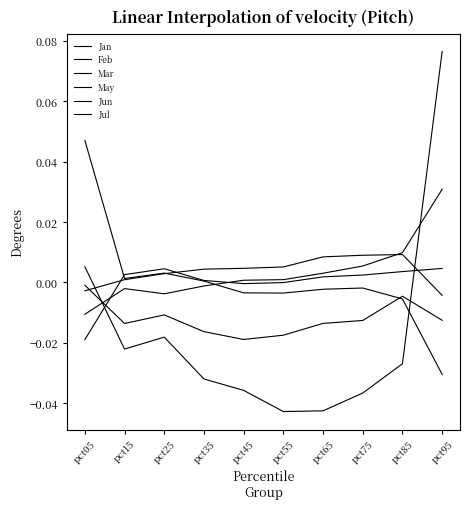

Does the chart have visible grid lines?

No